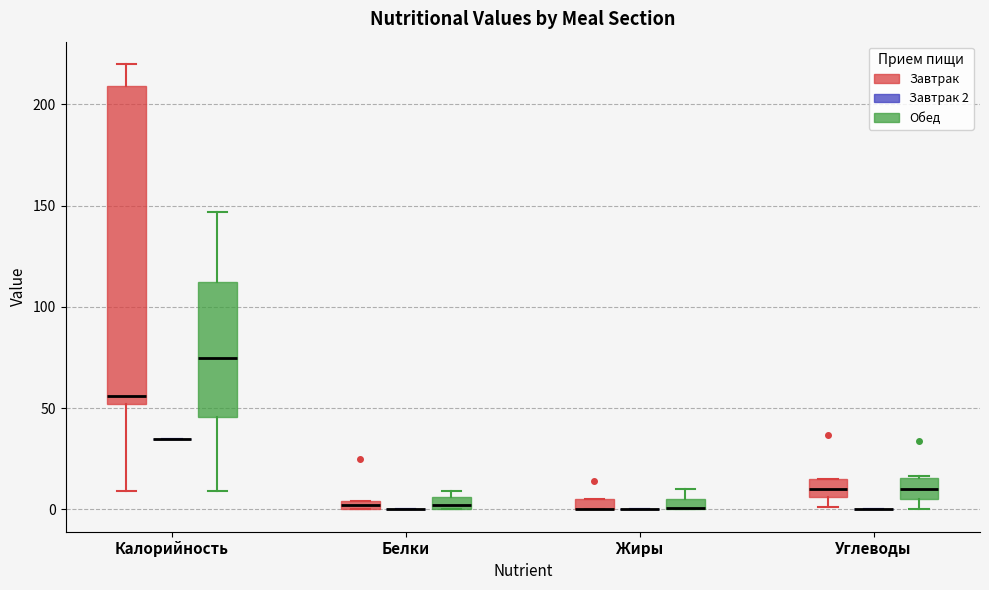

Comparing the boxes themselves (not the whiskers), which one is the tallest?

Калорийность (Завтрак)